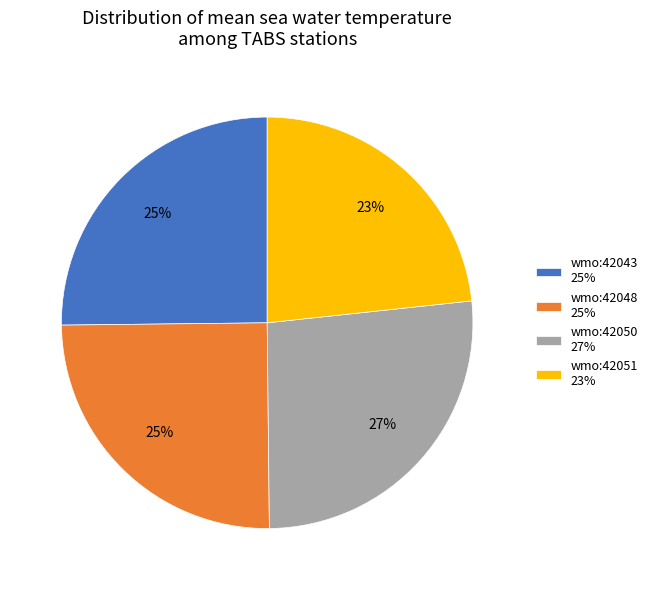

Which category has the smallest portion of the pie?

wmo:42051